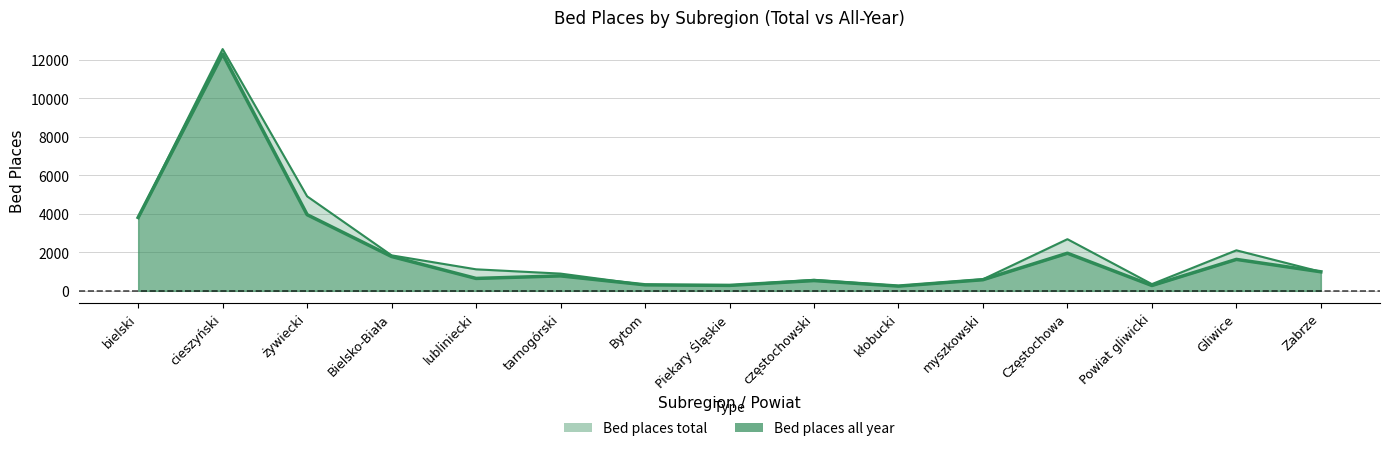

At how many categories does at least one series exceed 3044?

3